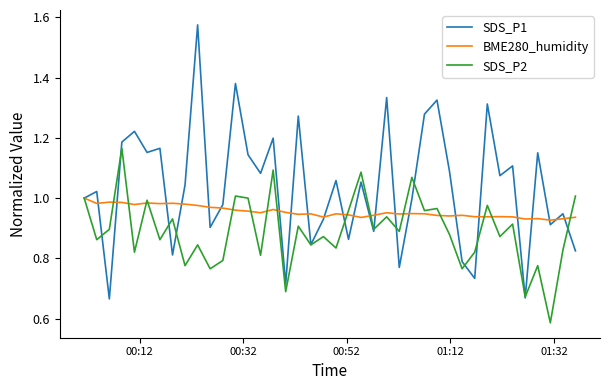

Which series has the widest spread of values?

SDS_P1